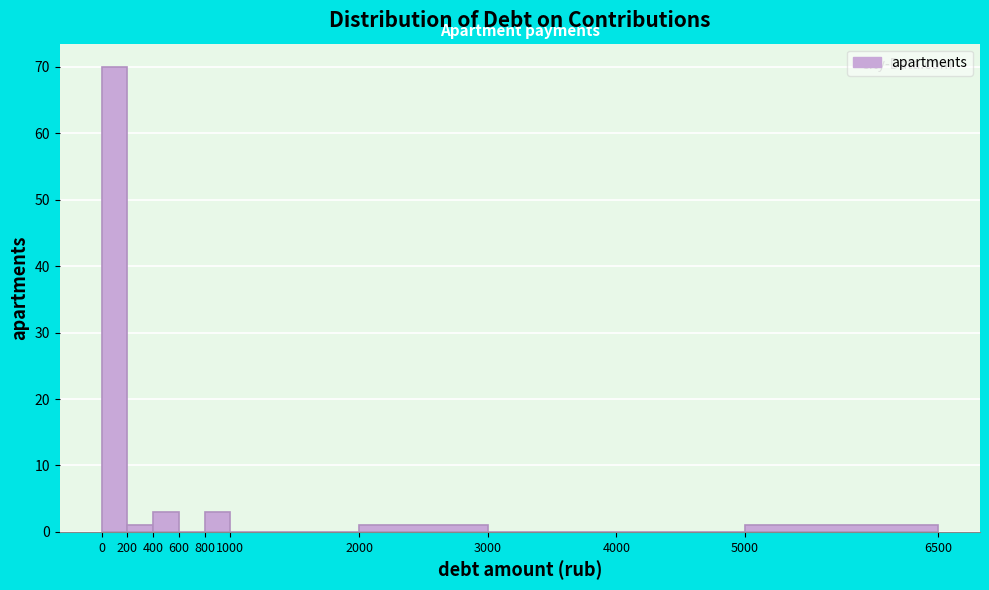

Reading left to right, list every bar in this chart as the range it spans on the x-axis followed by its height. The values are not printed on the chart, so give them approximately, as read against the axis.

0 to 200: 70
200 to 400: 1
400 to 600: 3
600 to 800: 0
800 to 1000: 3
1000 to 2000: 0
2000 to 3000: 1
3000 to 4000: 0
4000 to 5000: 0
5000 to 6500: 1